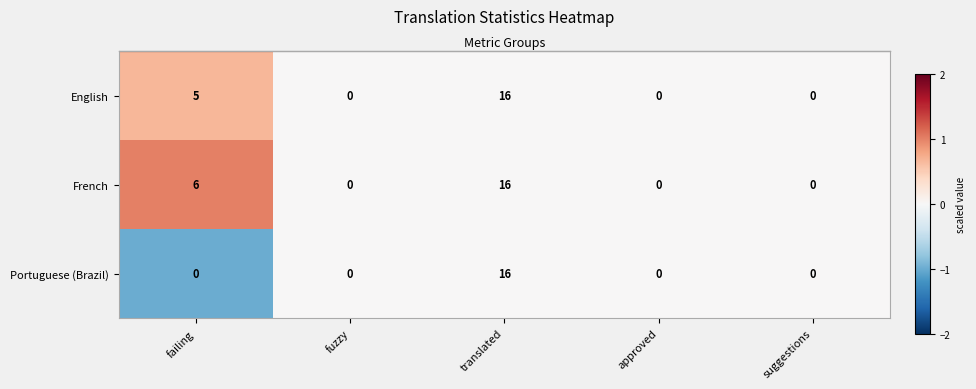

At which label does French reach its peak?

translated